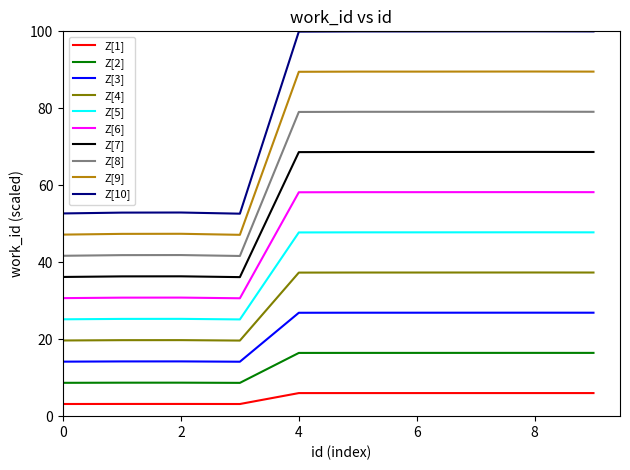

What is the difference between the maximum and minimum values in the Z[5] series?

22.6